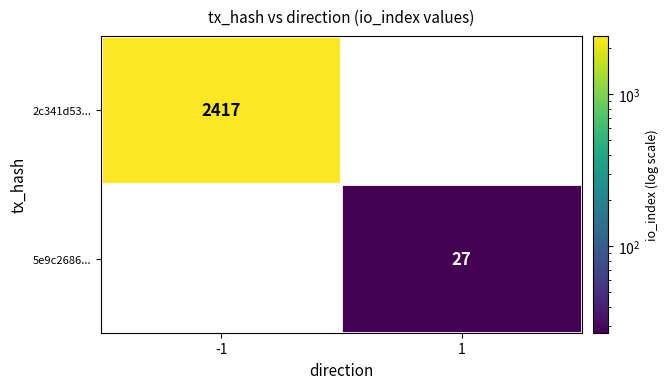

List the series in order of their overall mean, highest first.

2c341d53..., 5e9c2686...